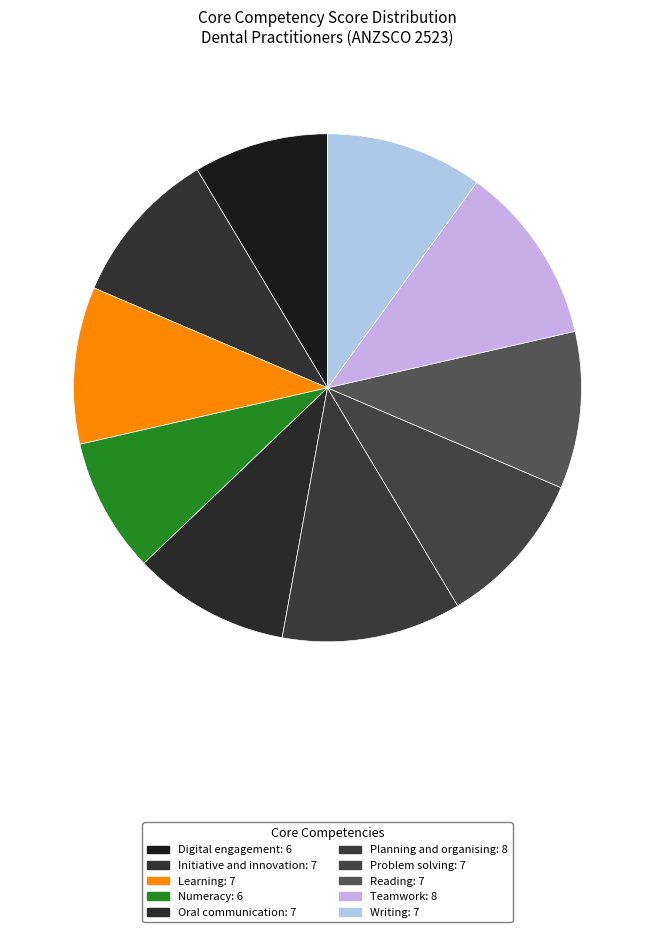

How many segments does this pie chart have?

10